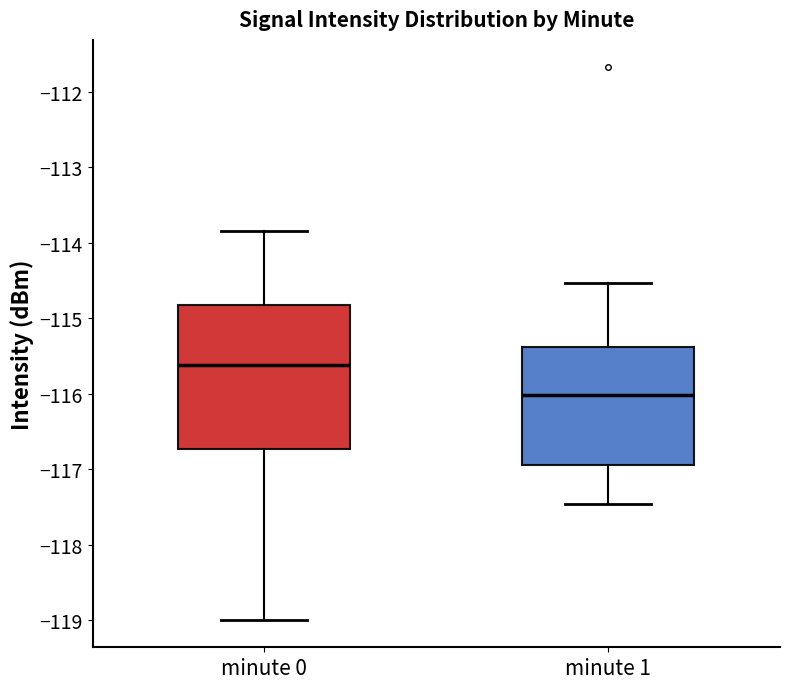

Where is the upper edge of the box for minute 1 on the y-axis? The values are not printed on the chart, so give them approximately, as read against the axis.

-115.4